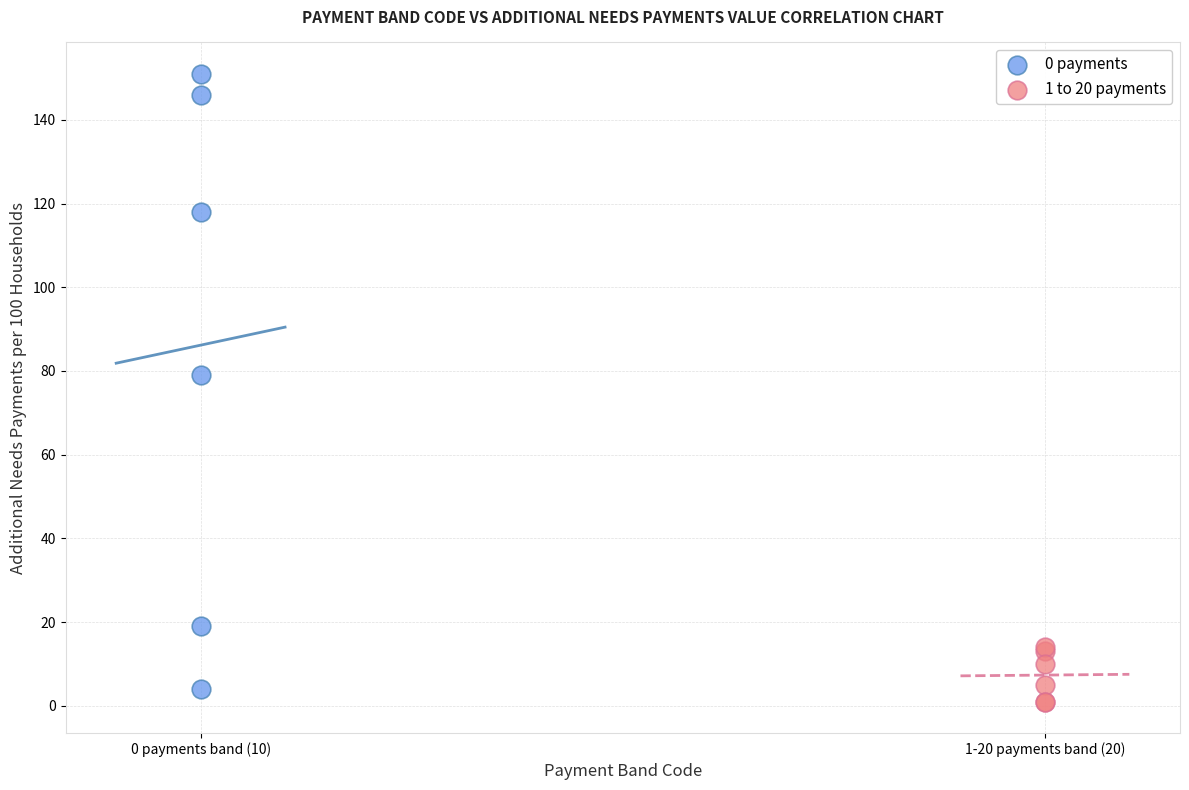

Which series contains the highest Y value?

0 payments